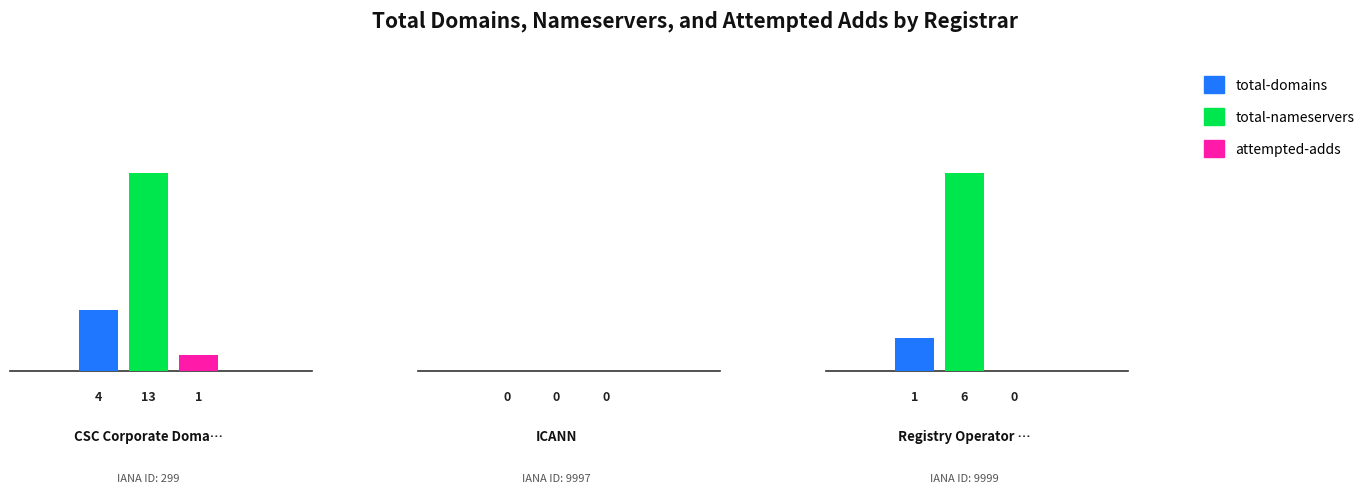

Which series has the largest range (max minus min)?

total-nameservers